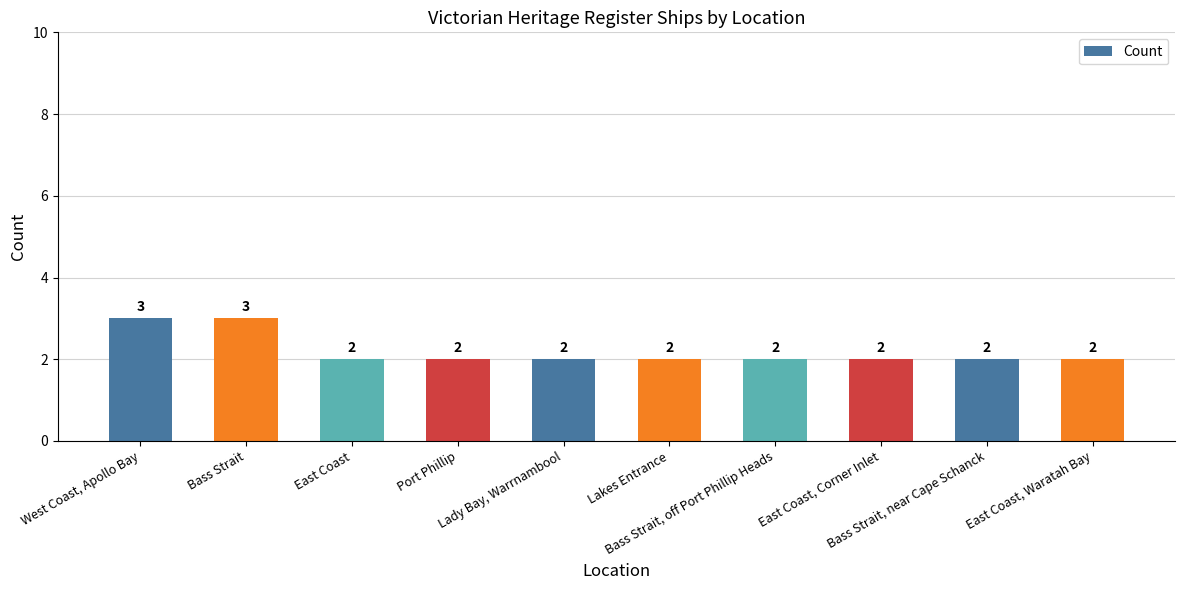

How many values are between 2 and 3?

10